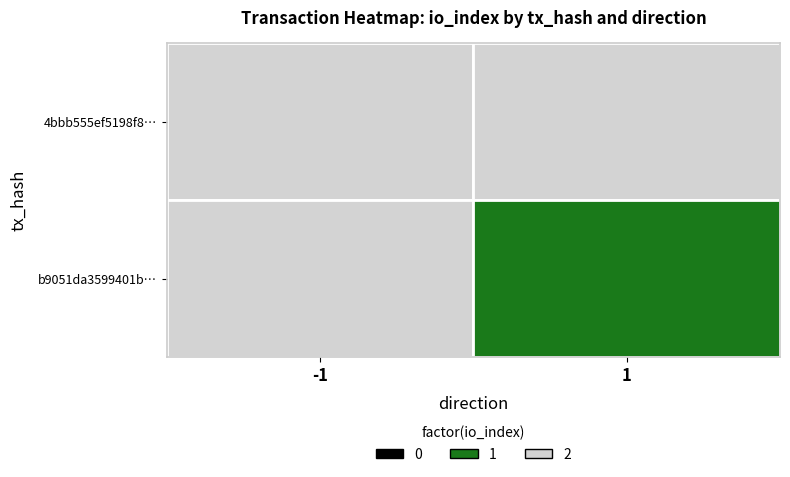

At which label does 4bbb555ef5198f8887ab057f7db399a293714c4 reach its peak?

1